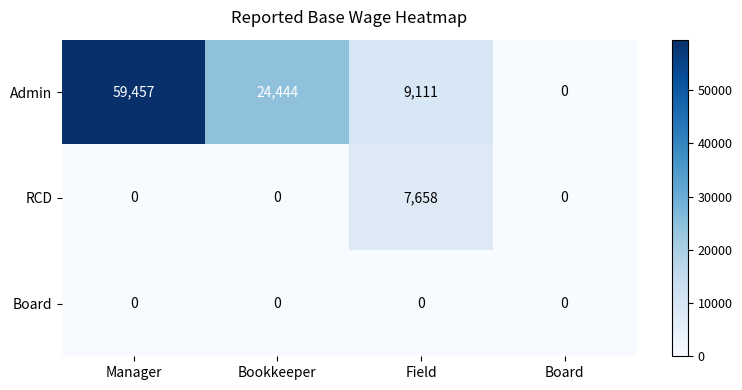

Which series changed the most between Bookkeeper and Board?

Admin